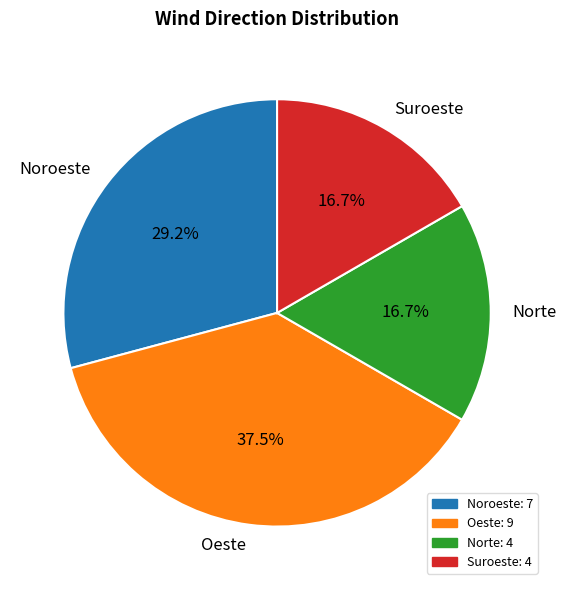

Is Noroeste the majority of the pie?

No